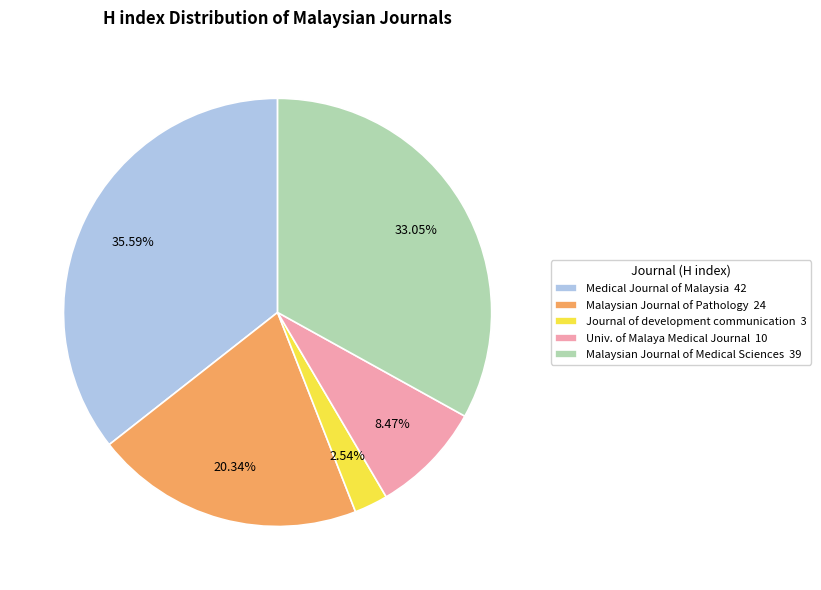

Combined, do Malaysian Journal of Medical Sciences 39 and Journal of development communication 3 account for over 50%?

No